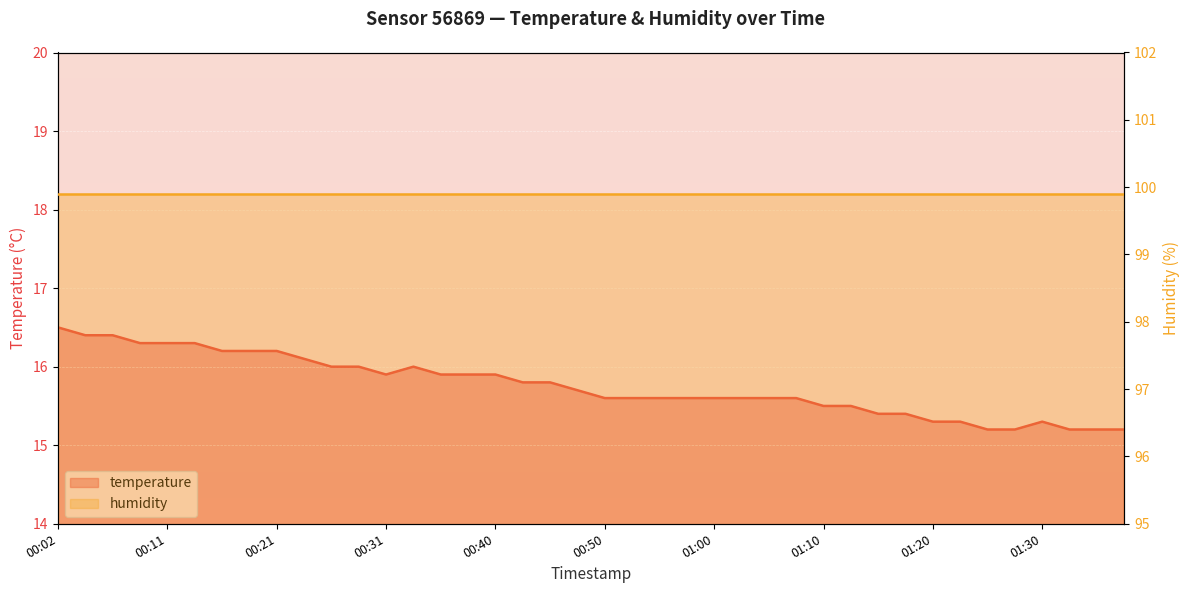

How many interior local valleys (lower than both neighbors) does the data have?

1